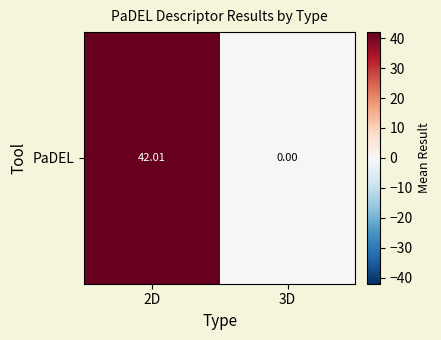

What is the difference between the maximum and minimum values?

42.0